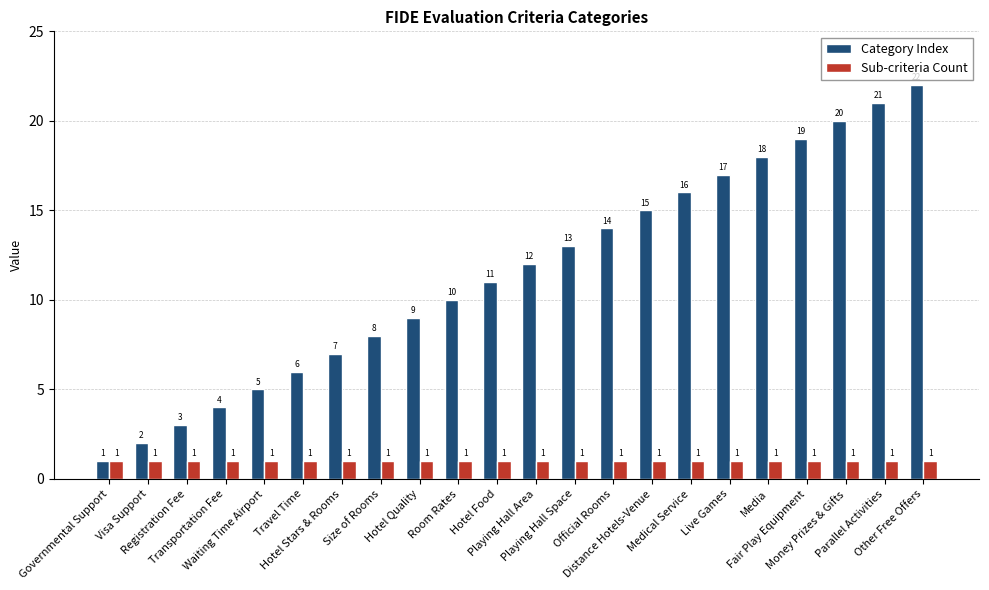

List the series in order of their peak value, lowest first.

Sub-criteria Count, Category Index